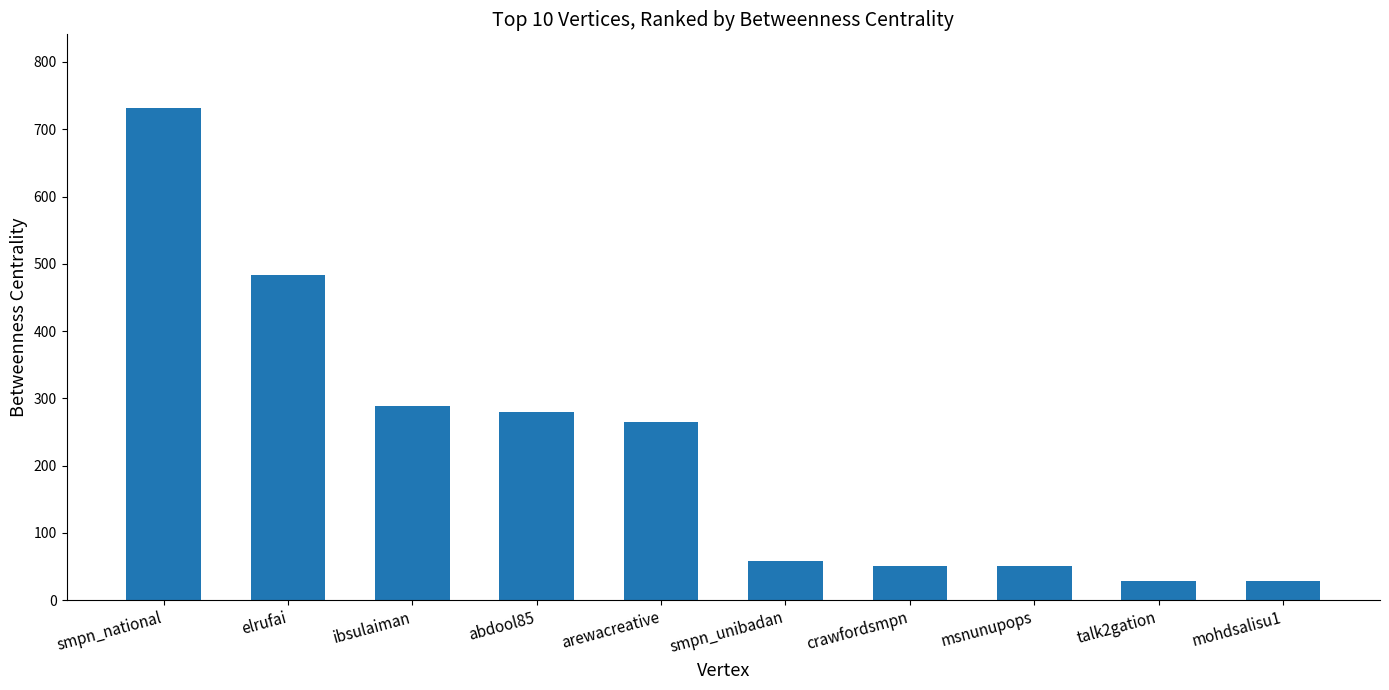

What value does the data have at elrufai?

484.0